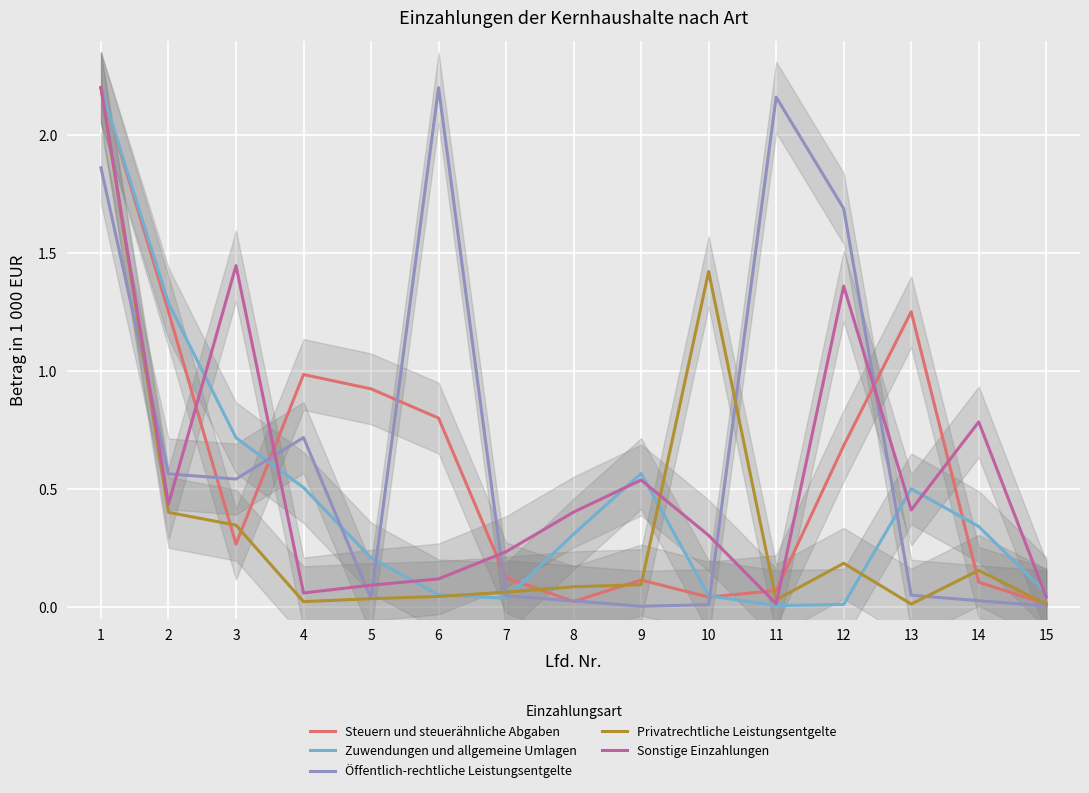

Between 12 and 10, which is larger?

12